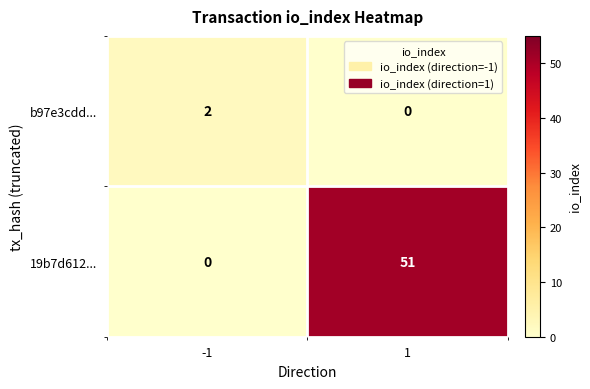

Which series has the widest spread of values?

19b7d612...